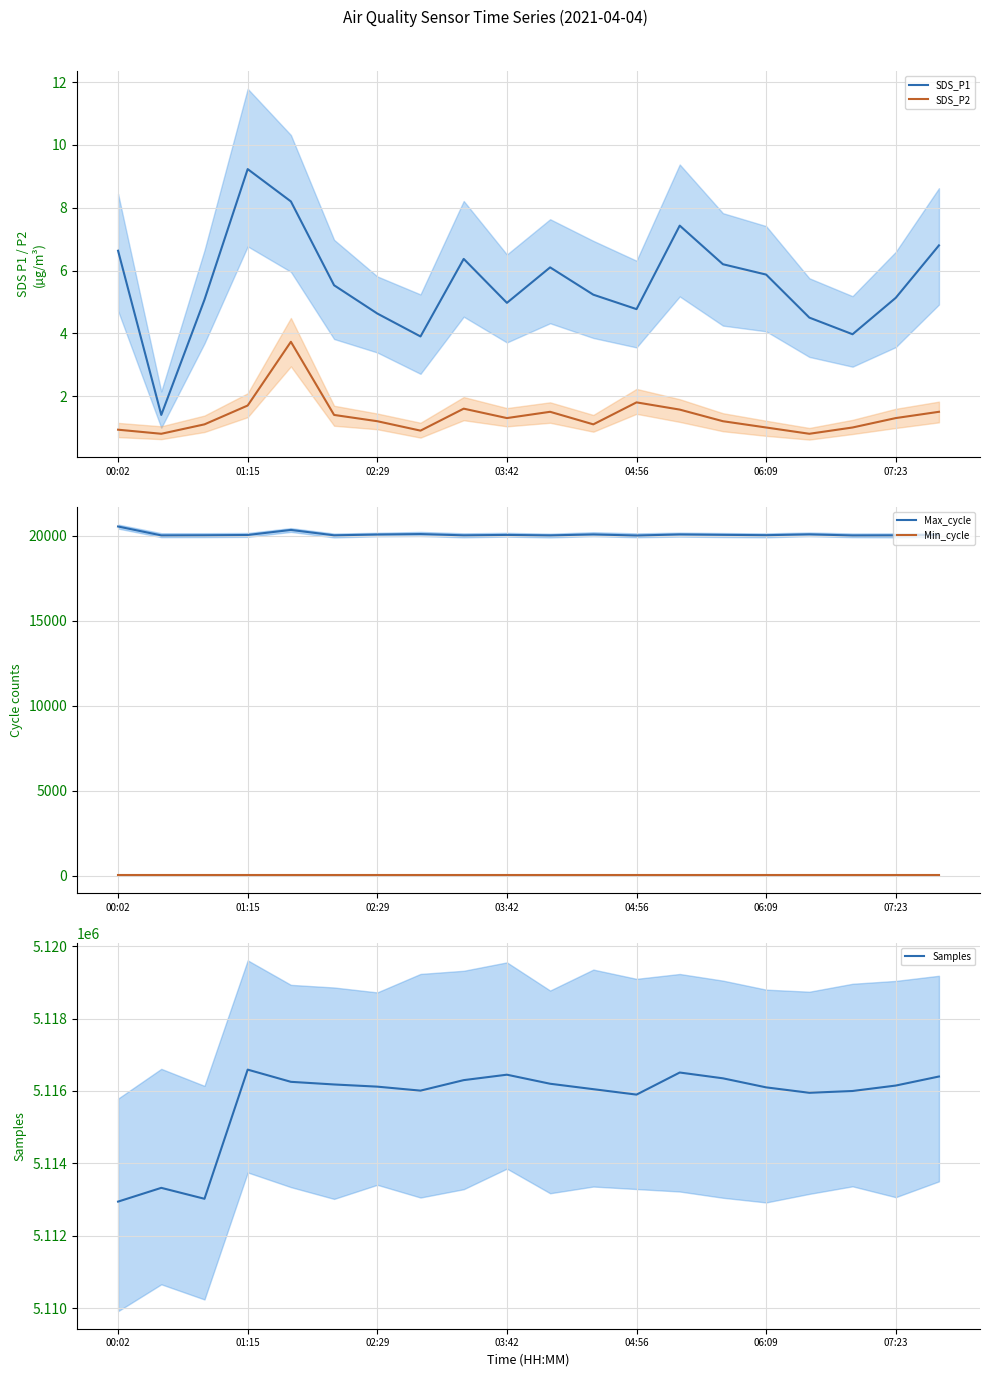

What are all the series names shown in the legend?

SDS_P1, SDS_P2, Max_cycle, Min_cycle, Samples